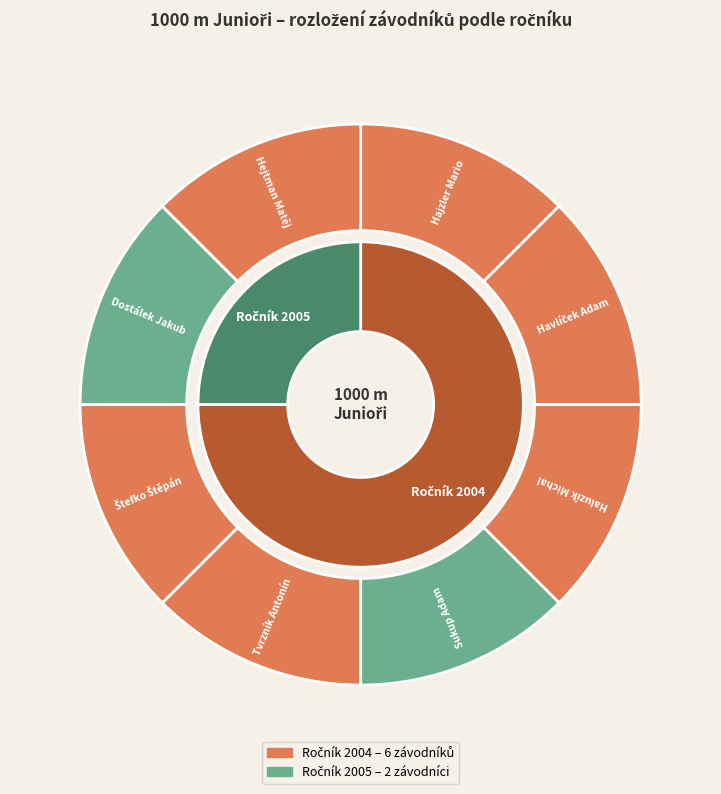

Does Haluzík Michal represent more than half of the total?

No